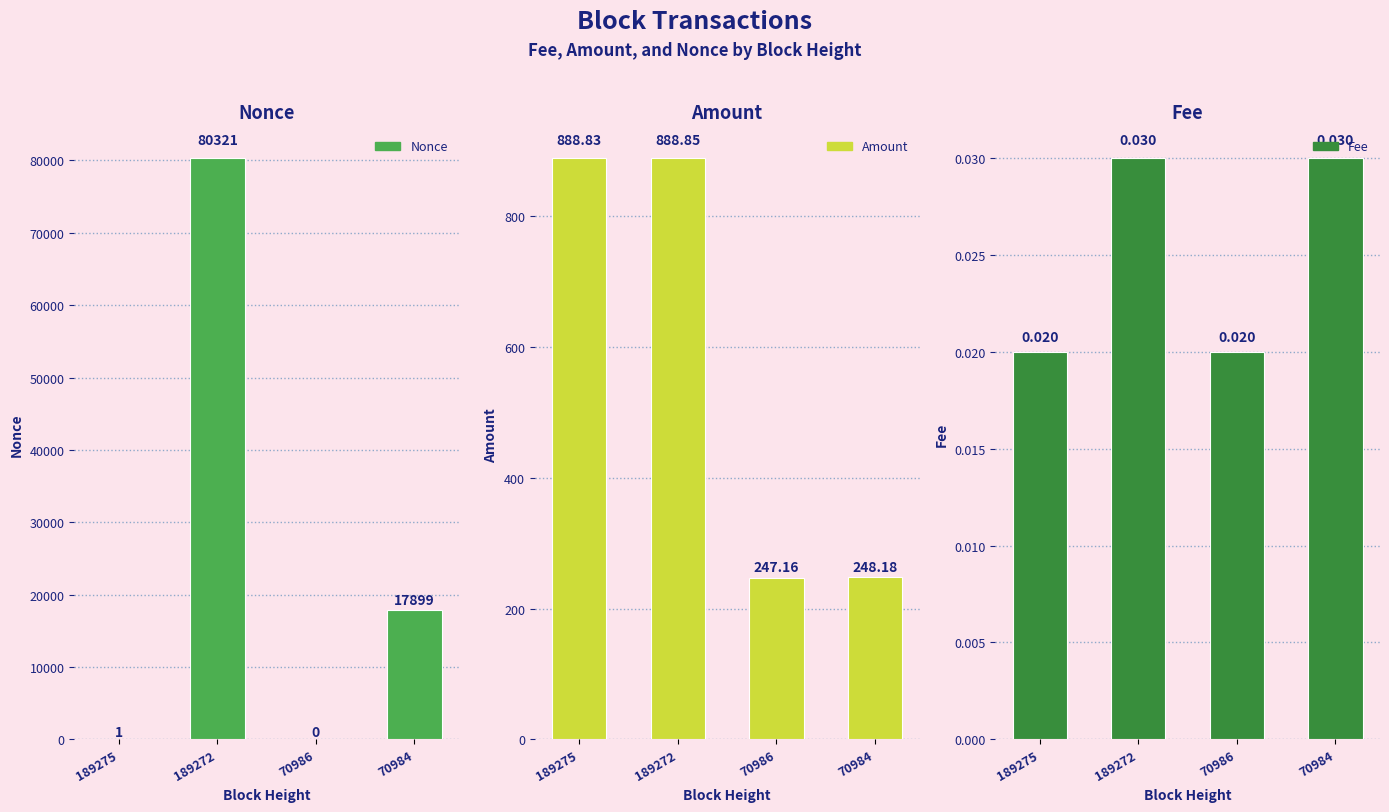

How many groups of bars are there?

4